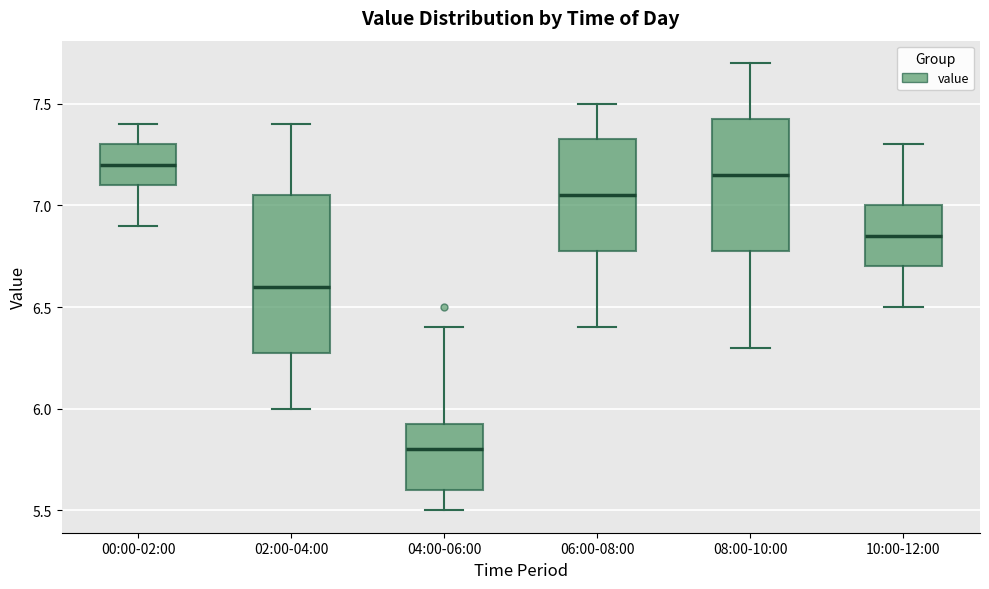

Comparing the boxes themselves (not the whiskers), which one is the tallest?

02:00-04:00